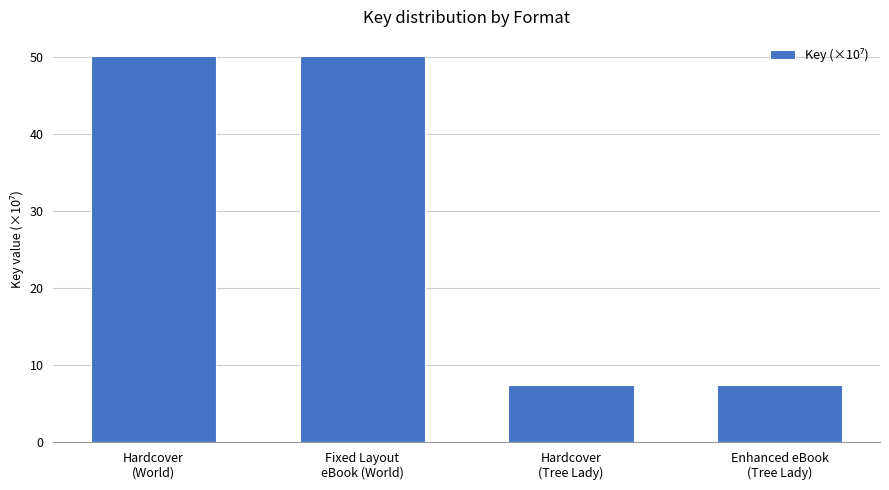

What is the smallest value displayed?

7.5